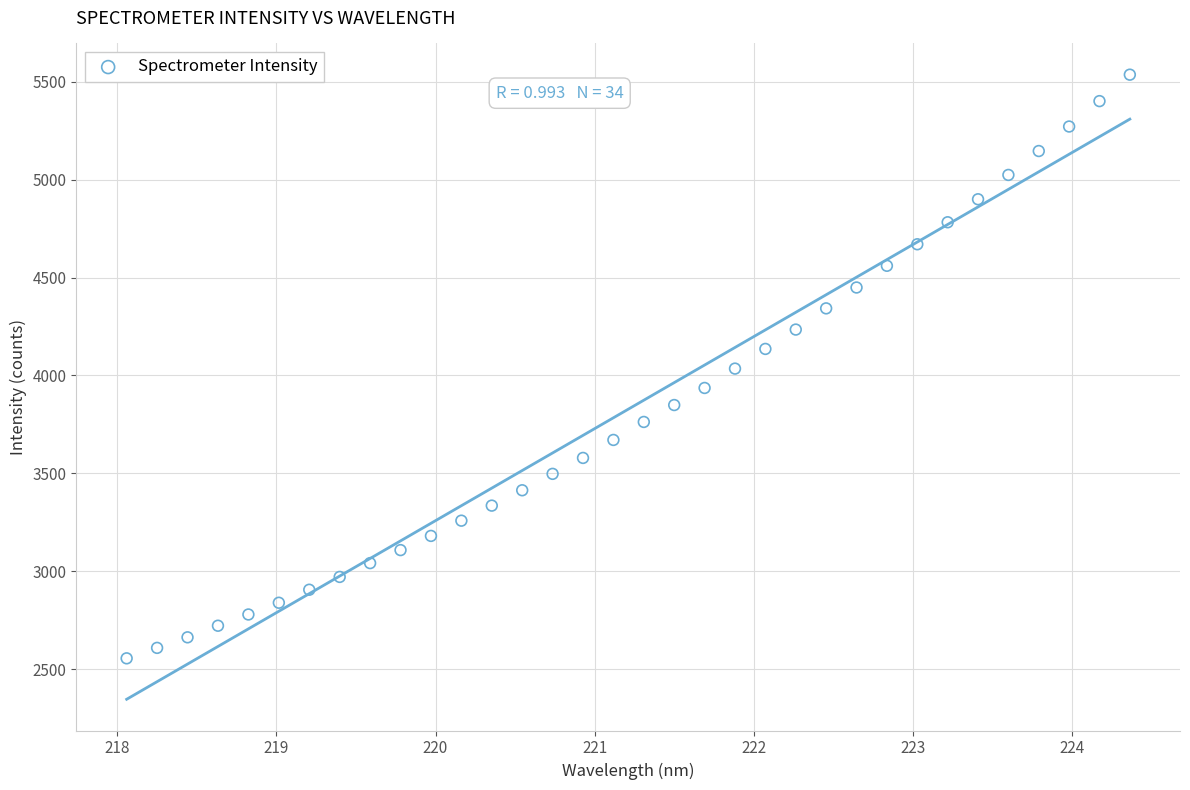

What is the range of X values (max minus min)?

6.3